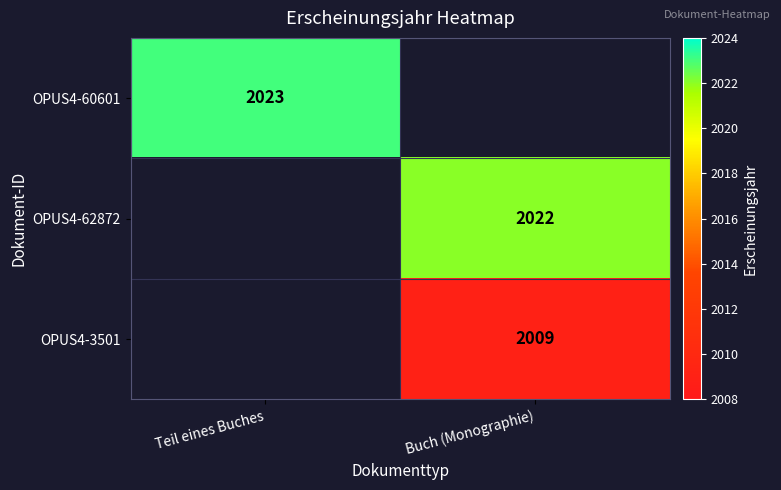

True or false: OPUS4-3501 has a value of 2009 at Buch (Monographie).

True